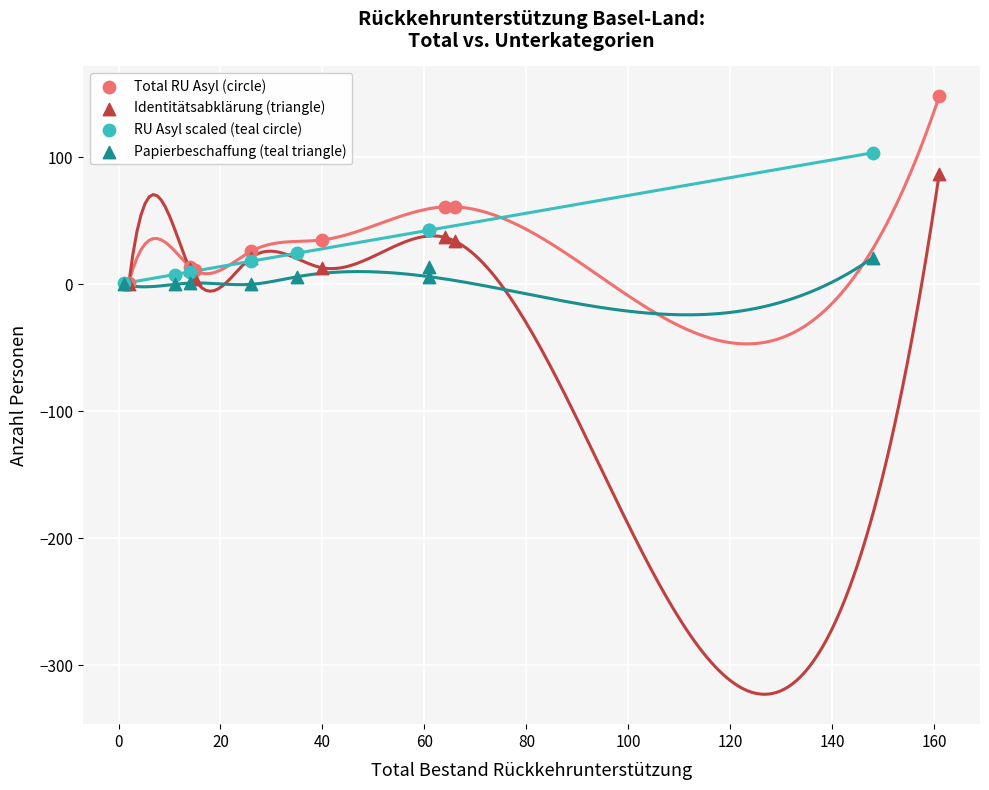

Which series has the largest Y range (max minus min)?

Total RU Asyl (circle)